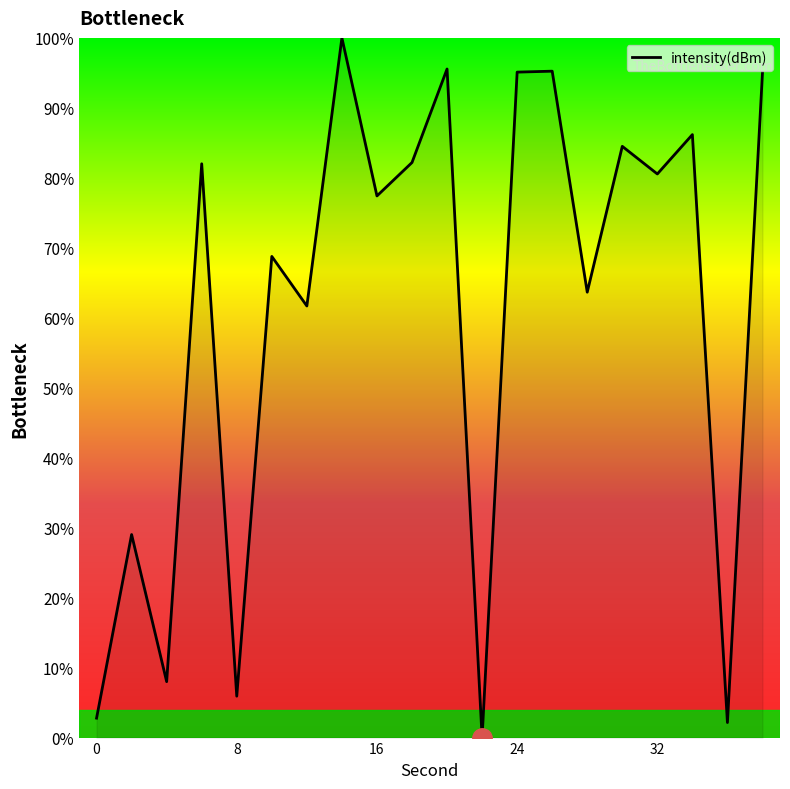

What is the difference between the maximum and minimum values?

100.0